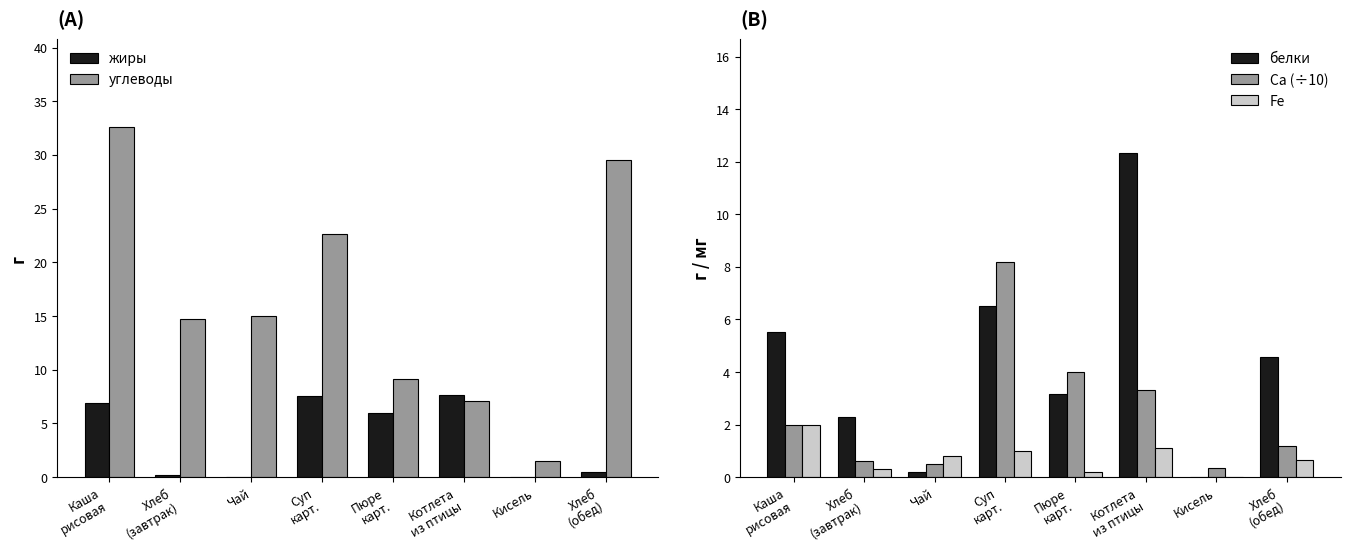

What position from the right is Суп
карт.?

5